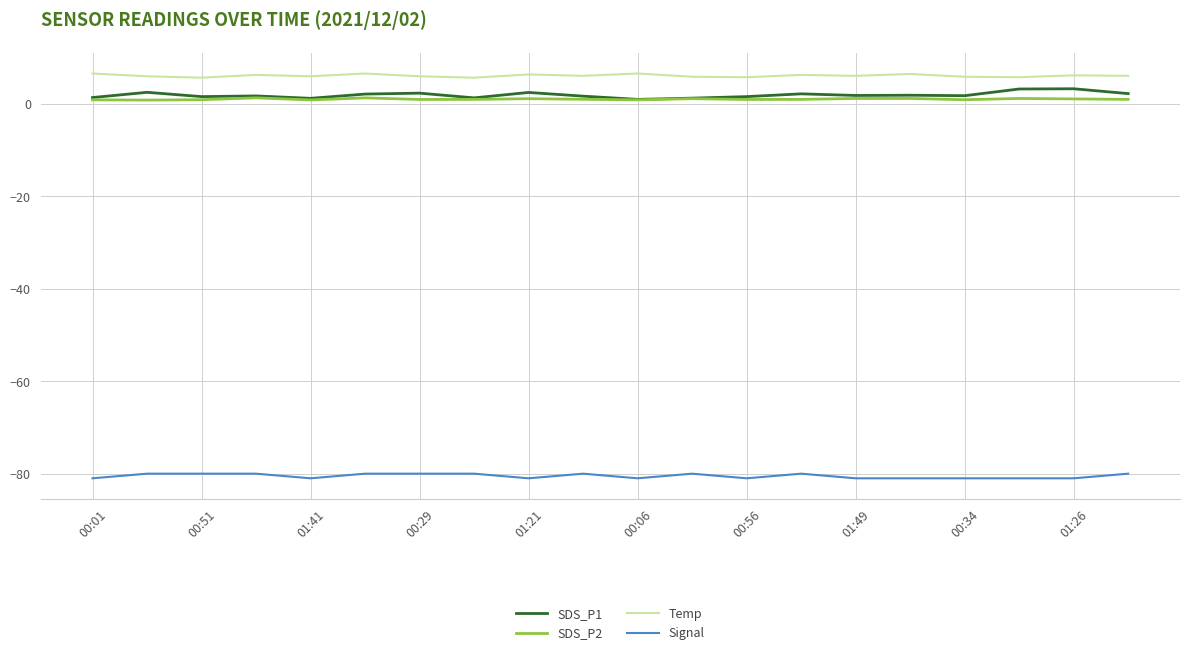

What is the maximum value for SDS_P1?

3.3